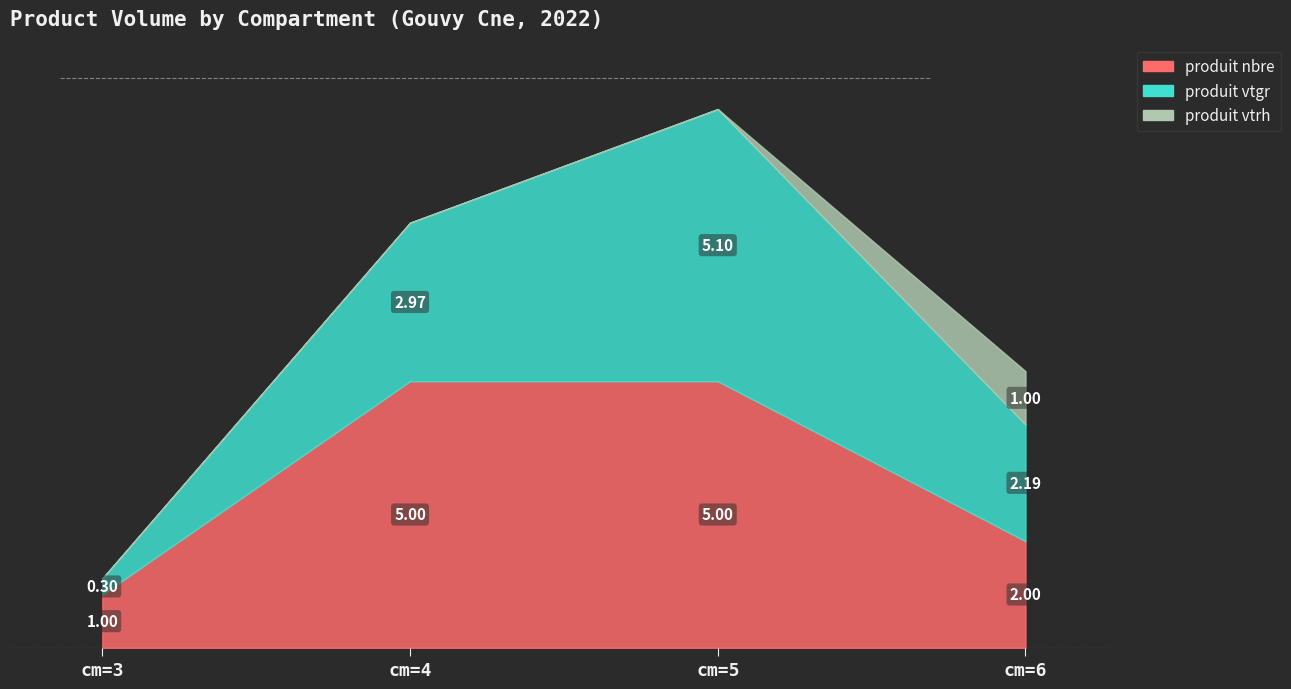

At cm=6, list the series in order from smallest to largest.

produit_vtrh, produit_nbre, produit_vtgr